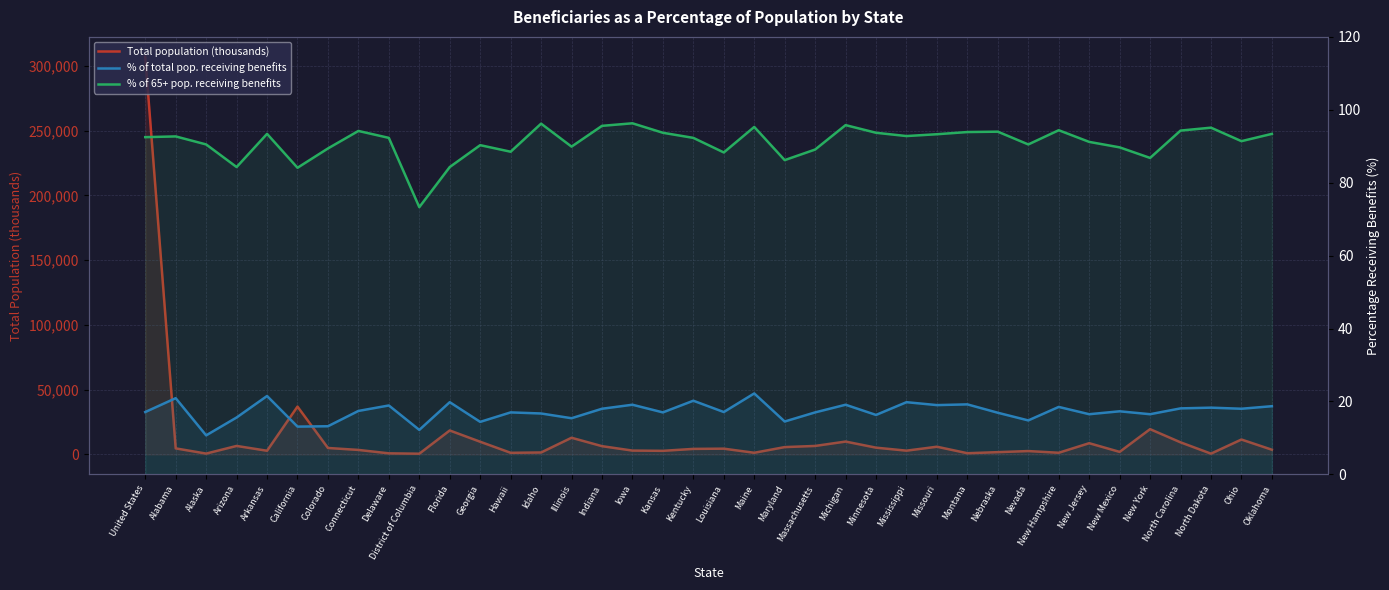

Count the number of categories in the chart.

38